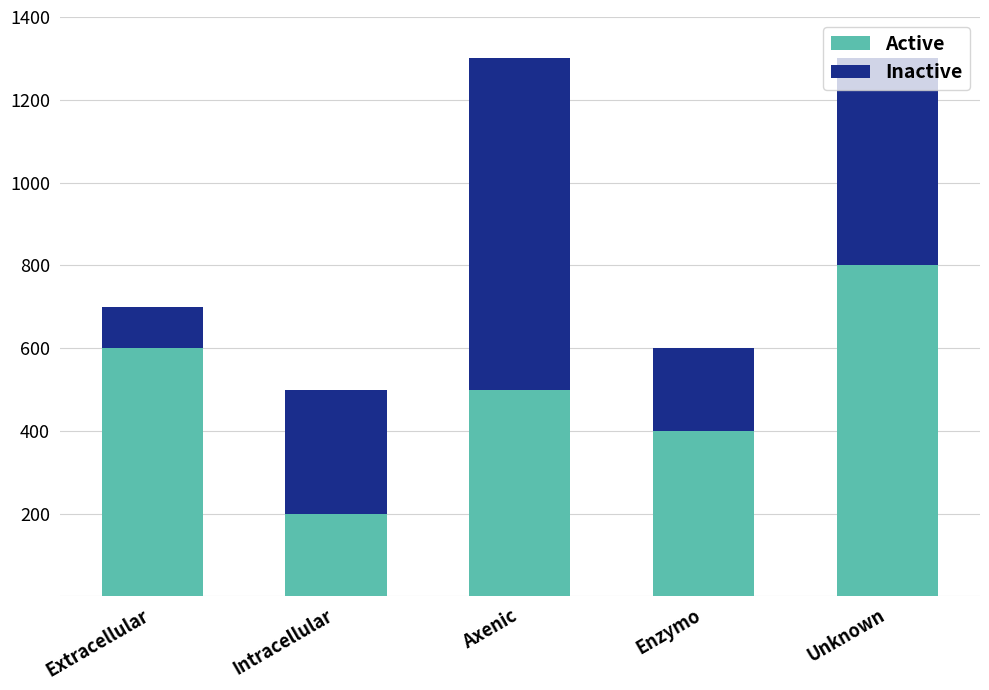

What is the difference between the Active values at Enzymo and Unknown?

400